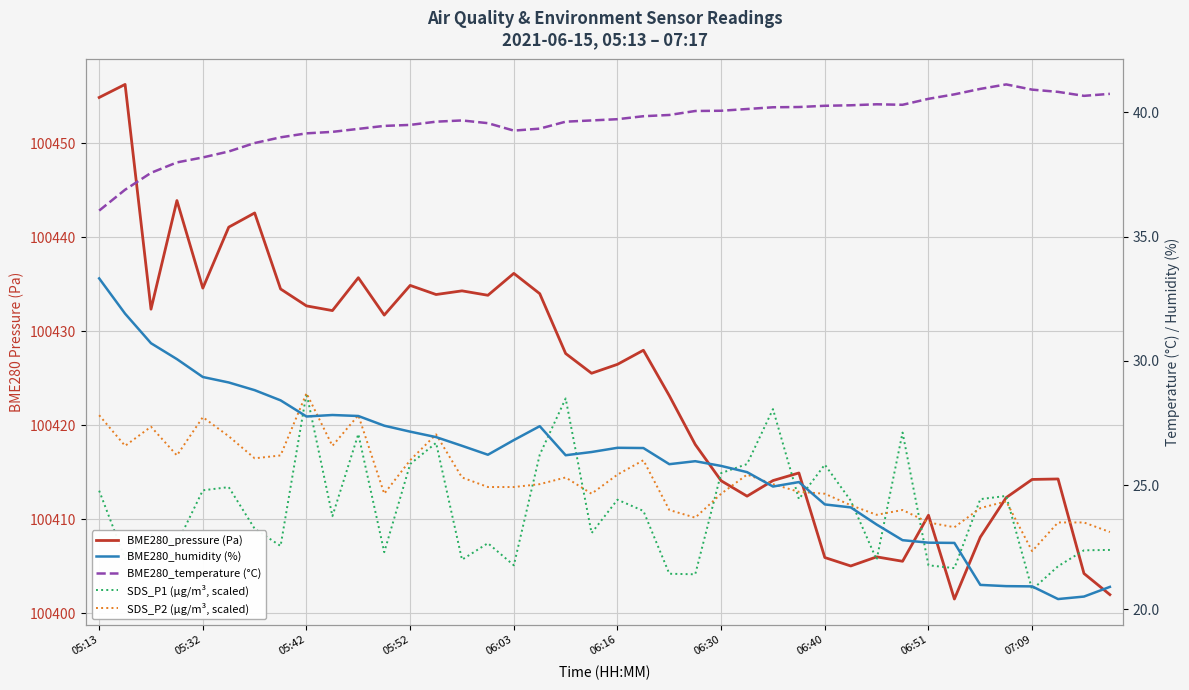

Is this an area chart (filled region under the line)?

No